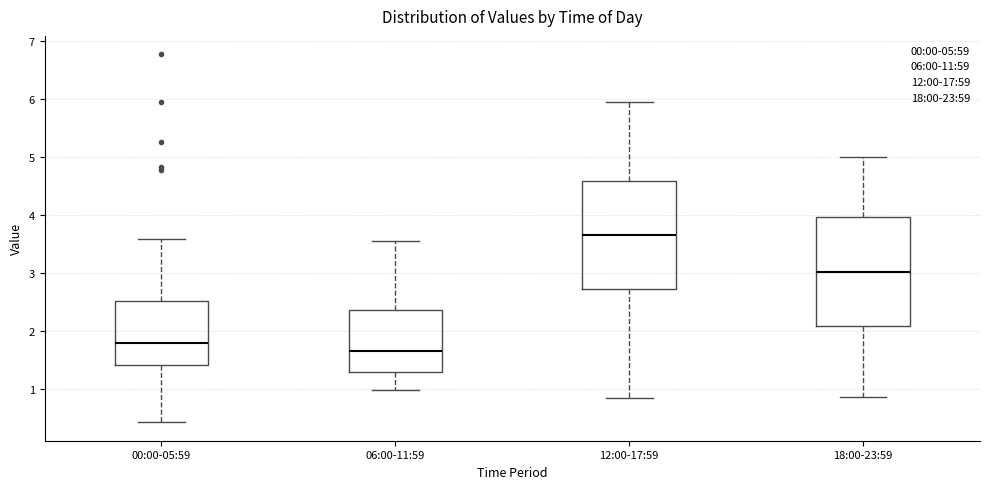

Where does the median line of the box for 00:00-05:59 sit on the y-axis? The values are not printed on the chart, so give them approximately, as read against the axis.

1.8